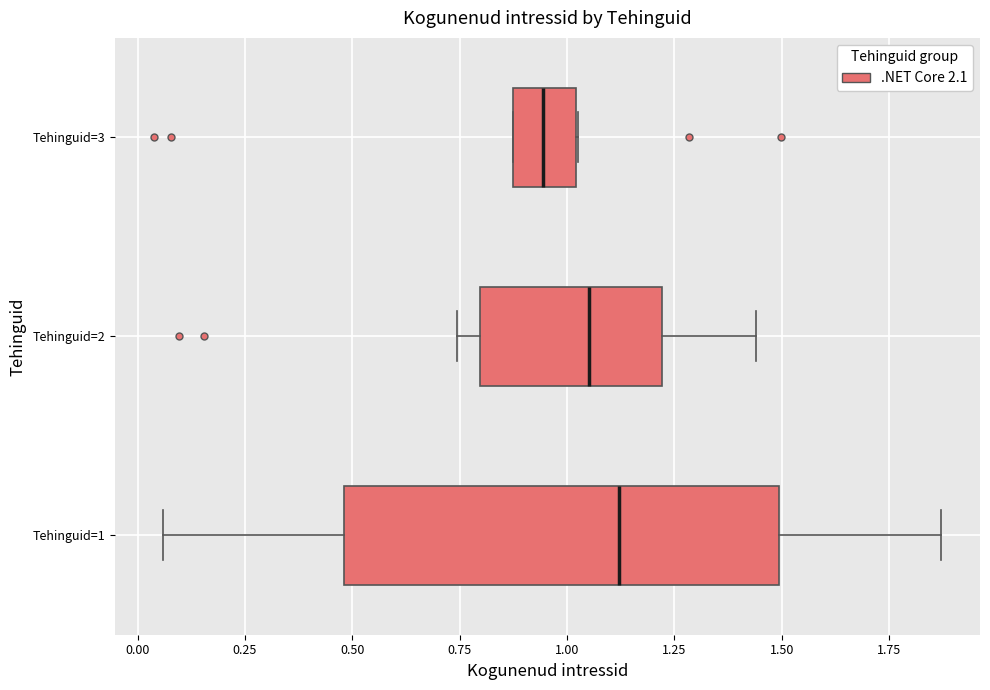

Where is the left edge of the box for Tehinguid=3 on the x-axis? The values are not printed on the chart, so give them approximately, as read against the axis.

0.90